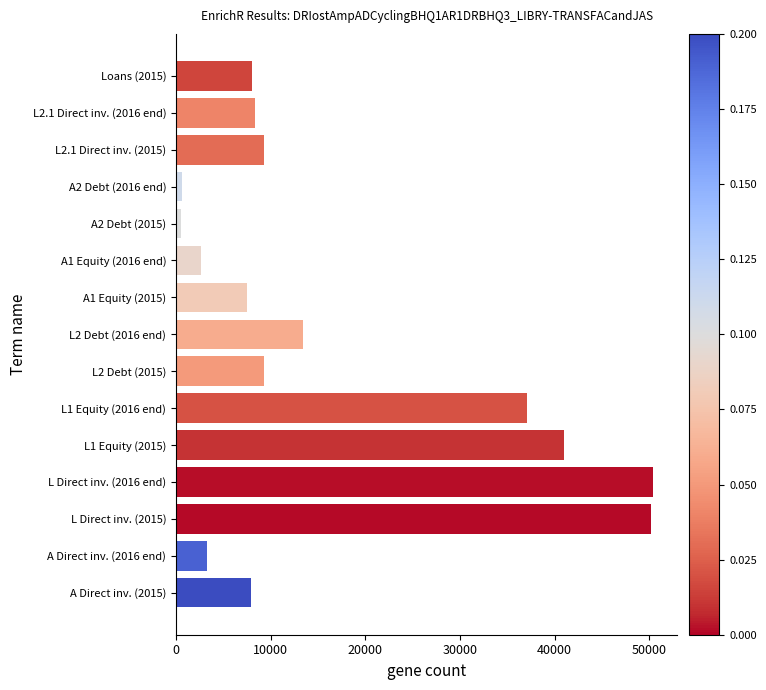

What is the change in value from L1 Equity (2016 end) to Loans (2015)?

-28986